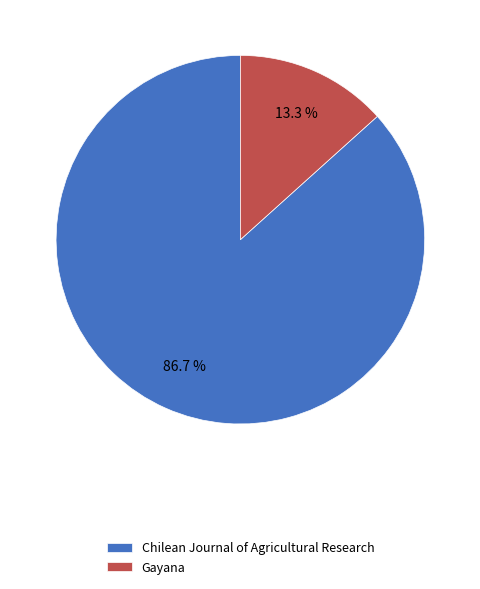

To the nearest percent, what is the average slice percentage?

50%